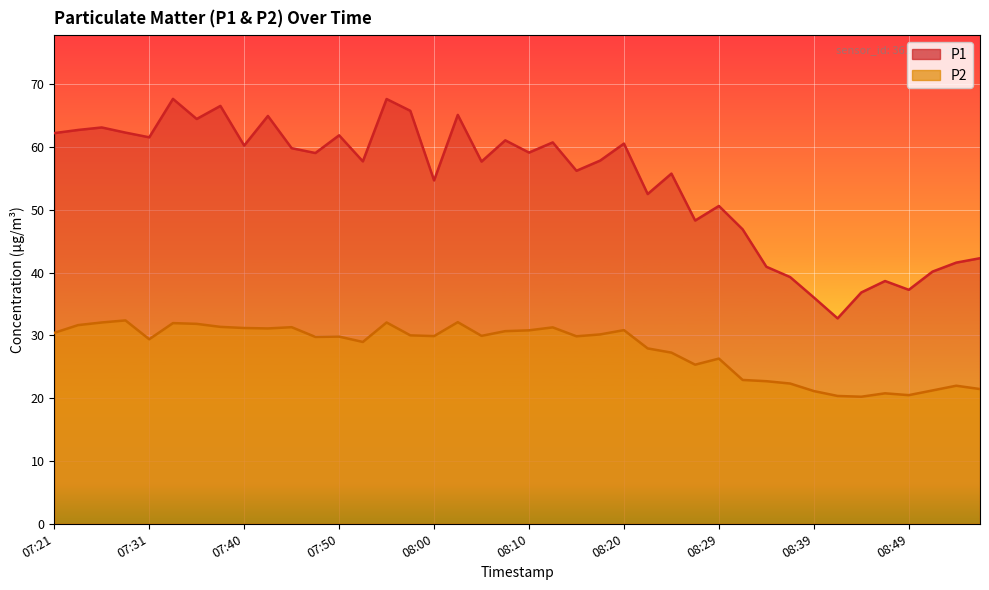

Read the P2 value at 08:07.

30.7